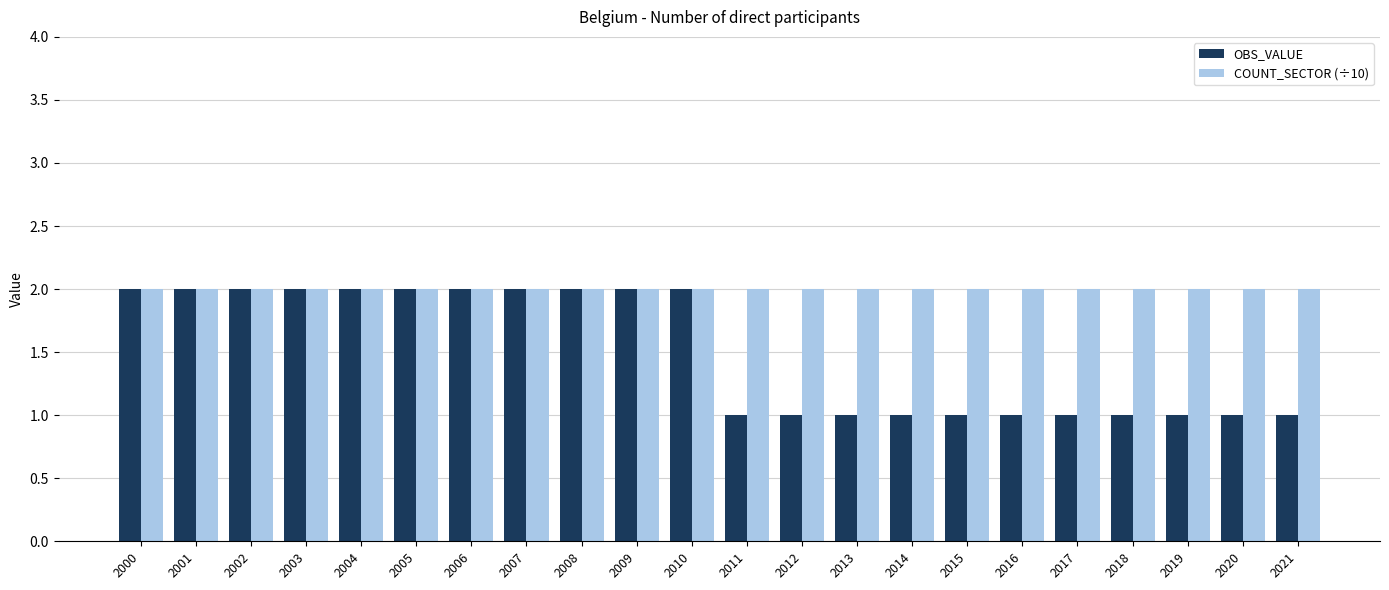

What is the difference between the second highest and second lowest values in the OBS_VALUE series?

1